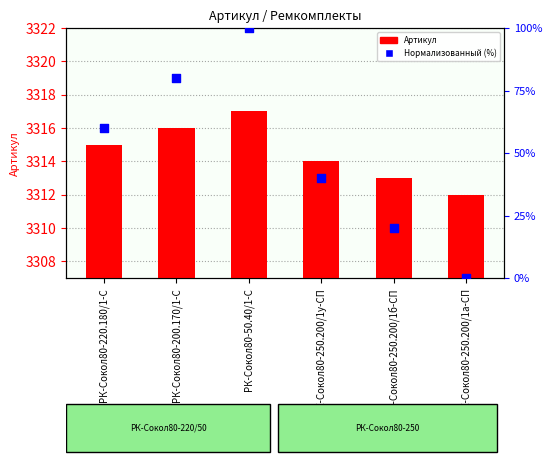

What are all the series names shown in the legend?

Артикул, Нормализованный артикул